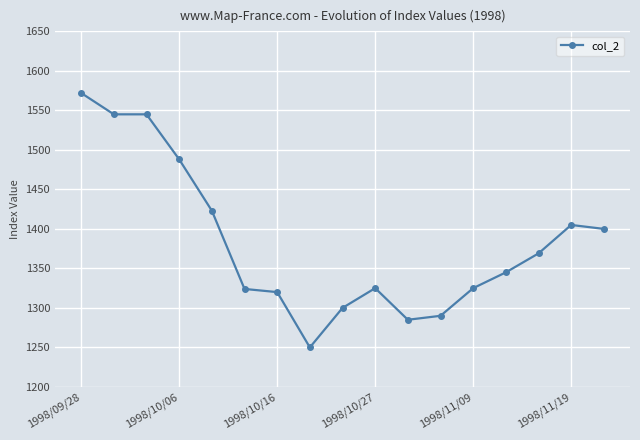

What is the value of the 14th point from the left?

1345